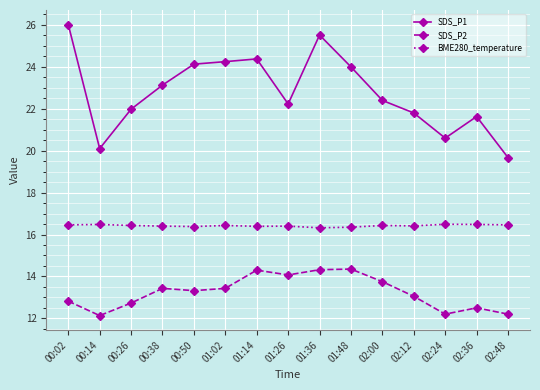

What is the lowest value of the SDS_P2 series?

12.1